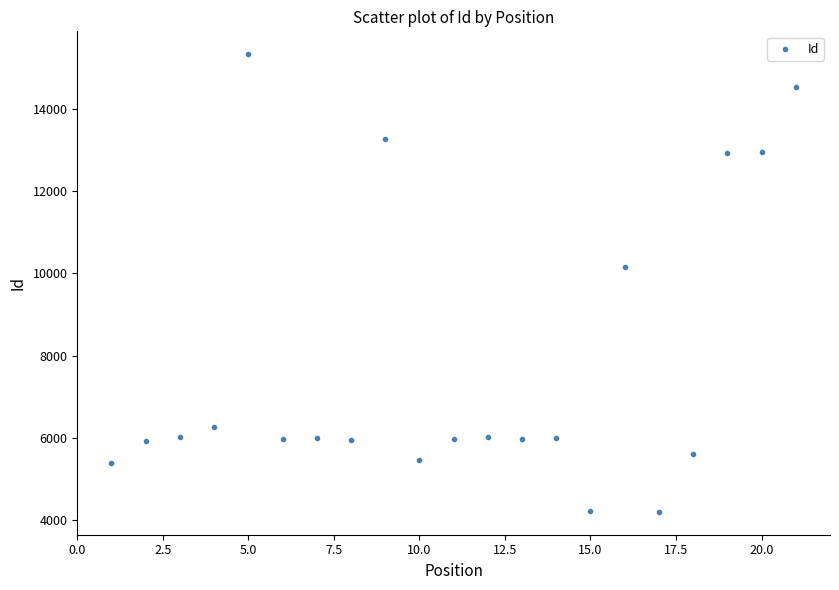

What is the range of Y values (max minus min)?

11136